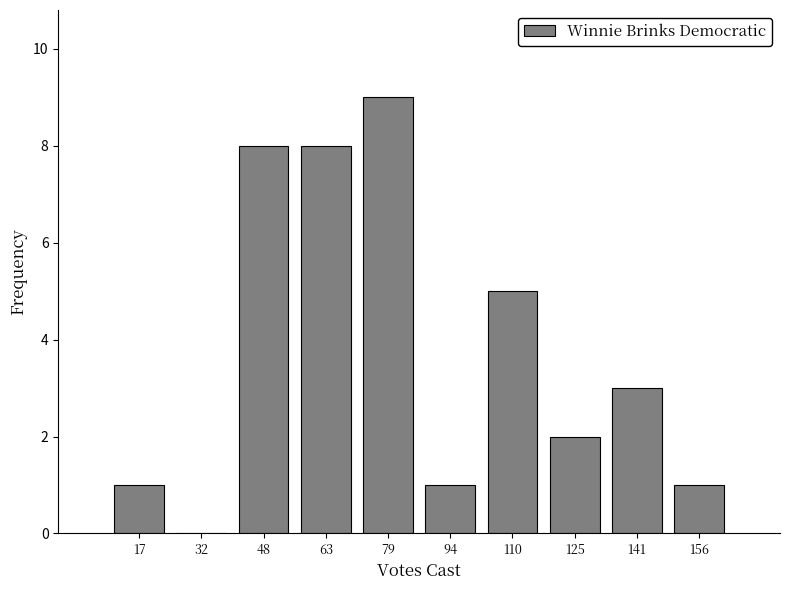

Reading left to right, list every bar in this chart as the range it spans on the x-axis followed by its height. Neither the bar edges nor the heights are printed on the chart, so give them approximately, as read against the axes.

9.0 to 24.5: 1
24.5 to 40.0: 0
40.0 to 55.5: 8
55.5 to 71.0: 8
71.0 to 86.5: 9
86.5 to 102.0: 1
102.0 to 117.5: 5
117.5 to 133.0: 2
133.0 to 148.5: 3
148.5 to 164.0: 1